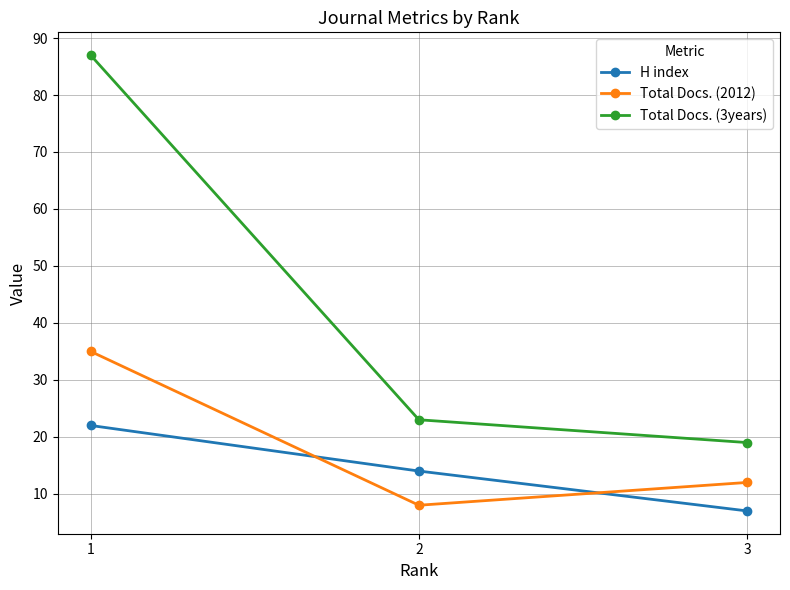

True or false: H index has a value of 7 at 3.

True